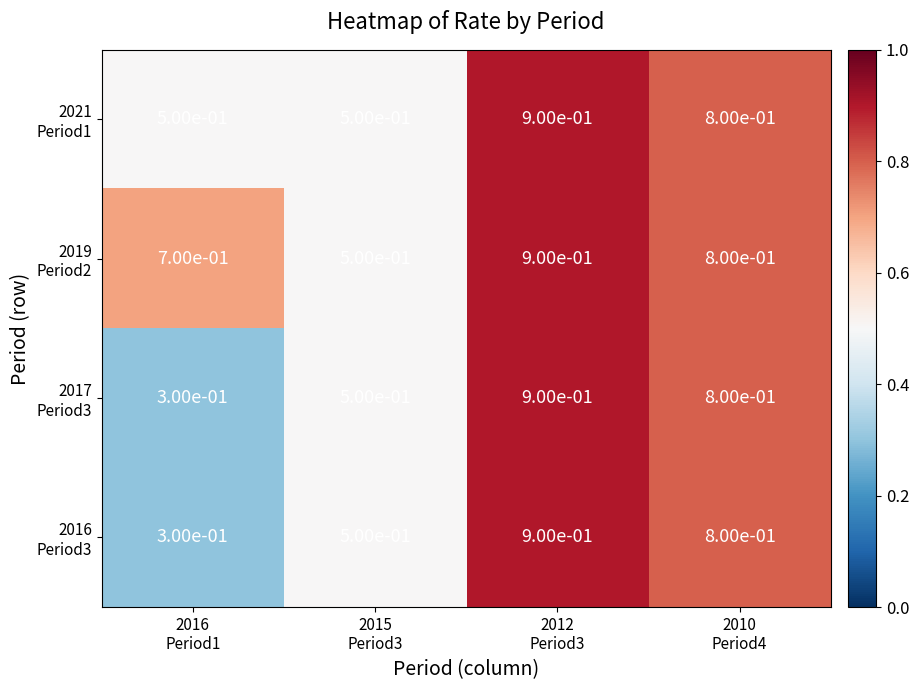

What is the smallest value displayed?

0.3